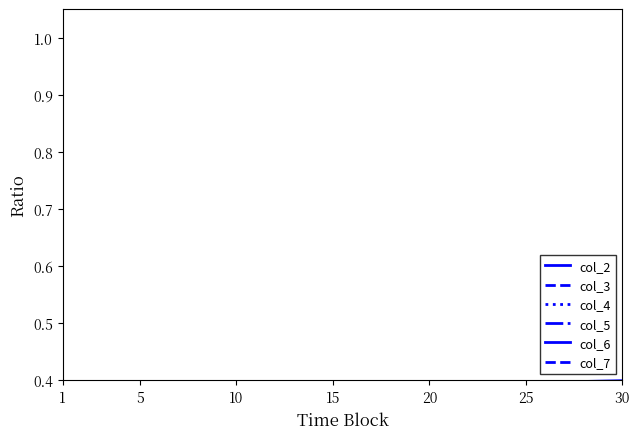

How many col_6 values are between 0 and 1?

30